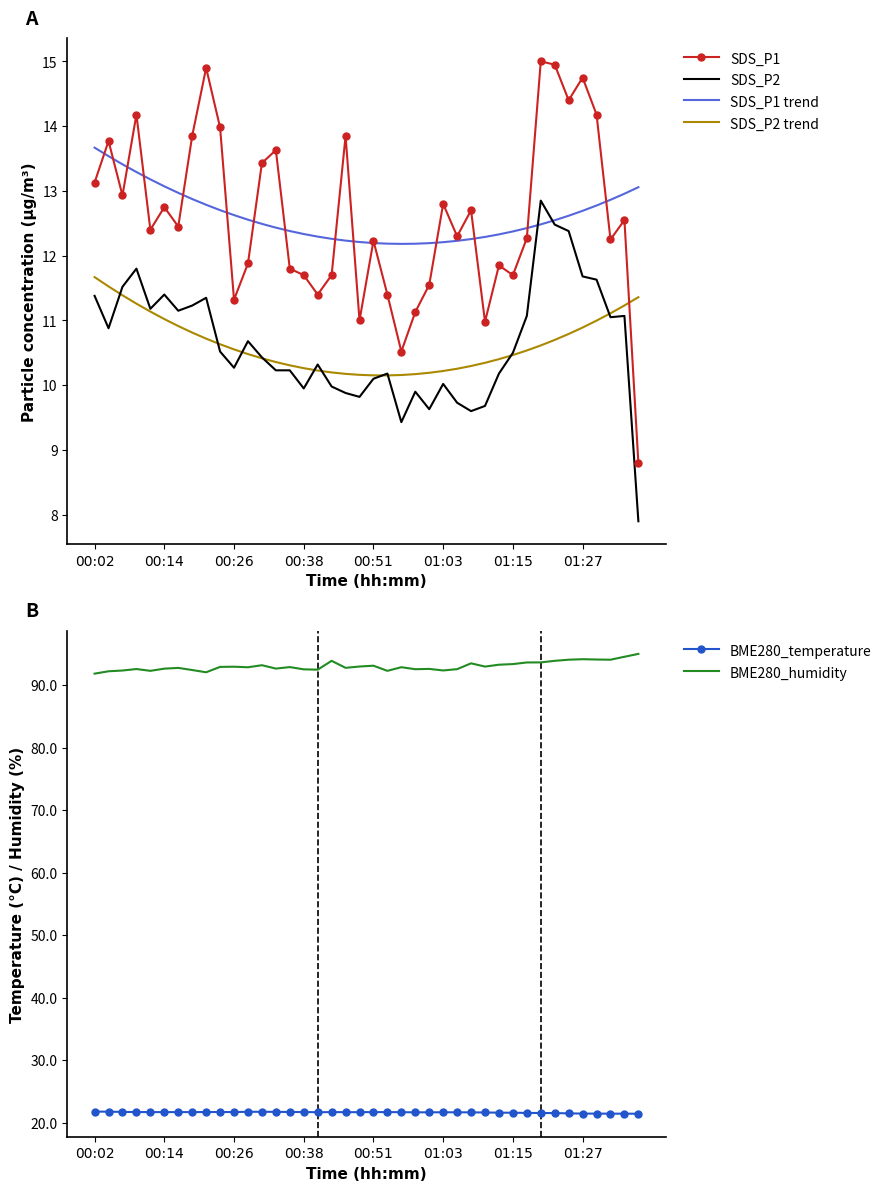

True or false: SDS_P2 has a value of 7.2 at 00:02.

False